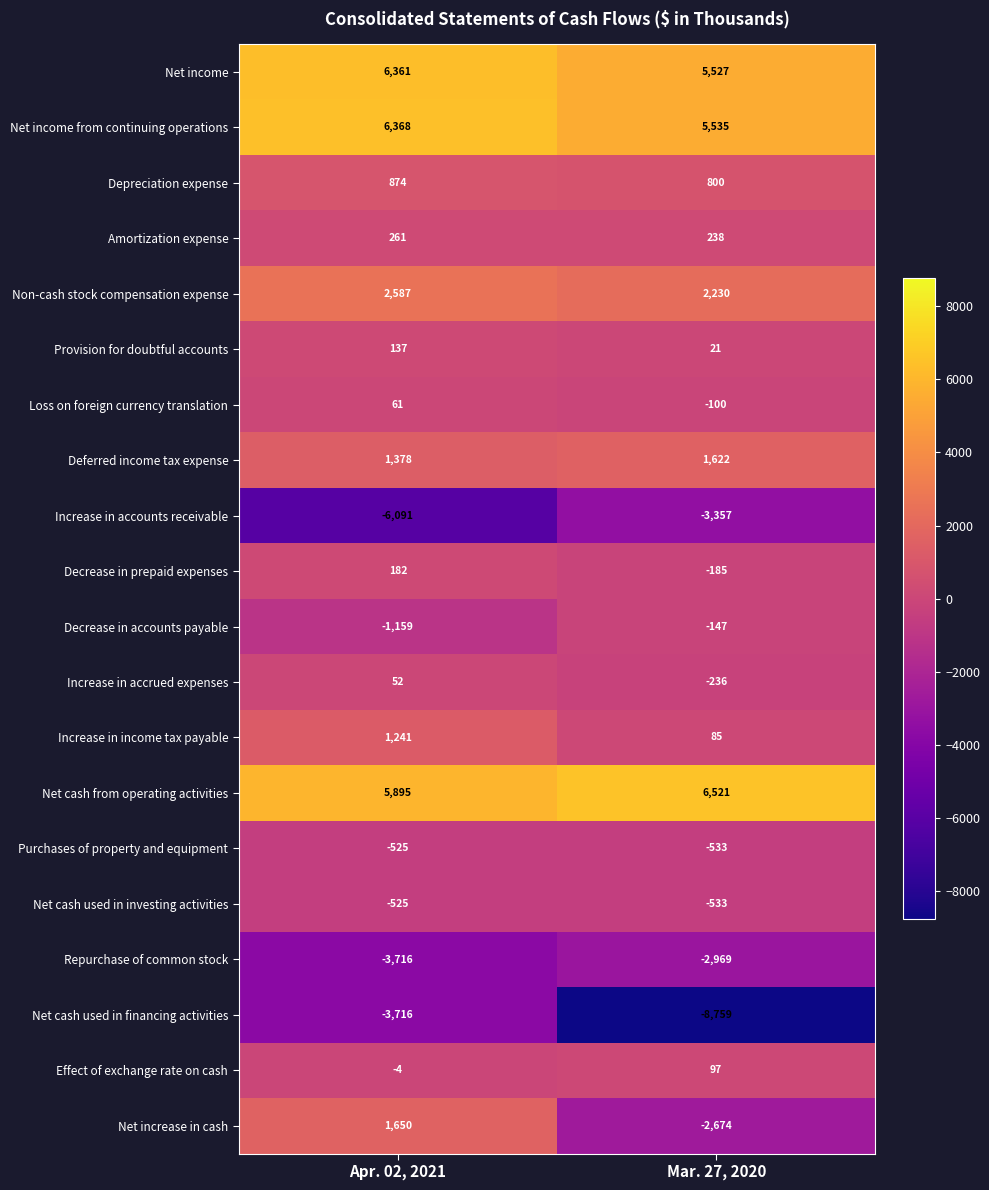

The value of Deferred income tax expense at Mar. 27, 2020 is 1622. True or false?

True